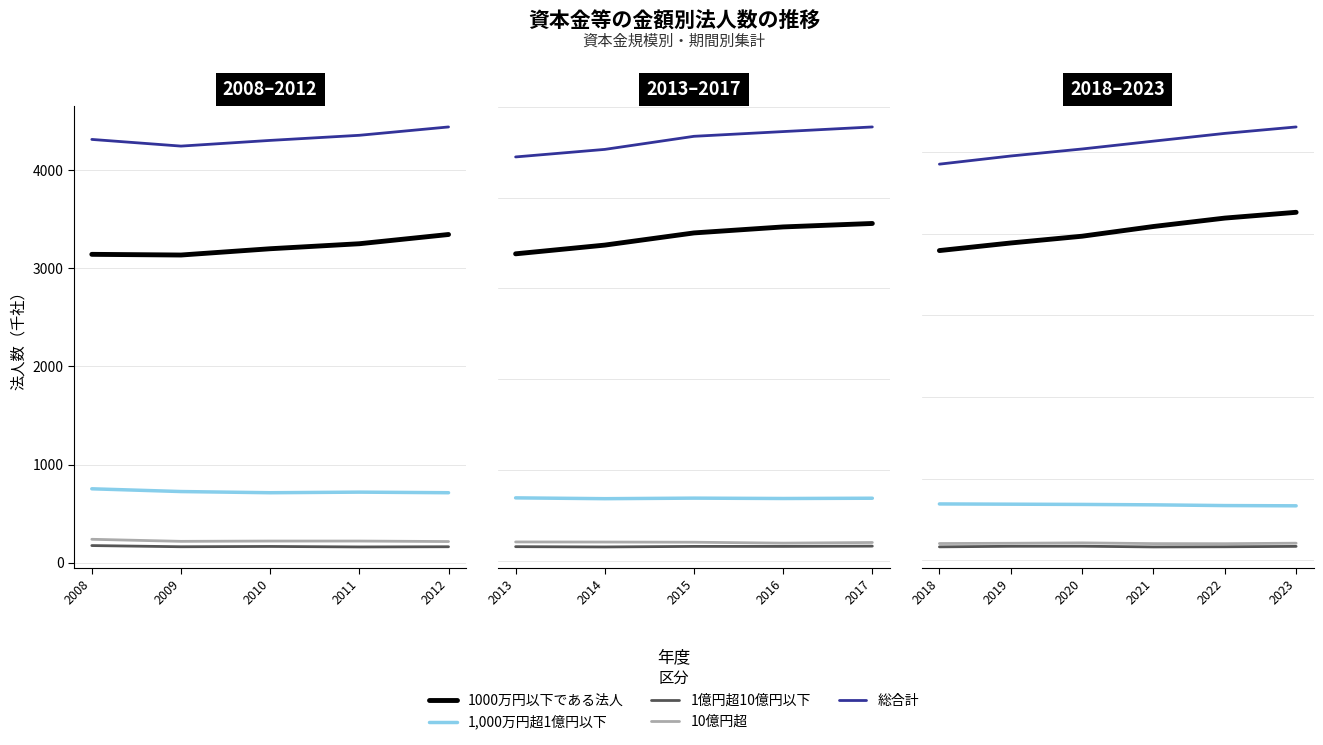

What is the value of the 1000万円以下である法人 point at the 5th from the left?

4193